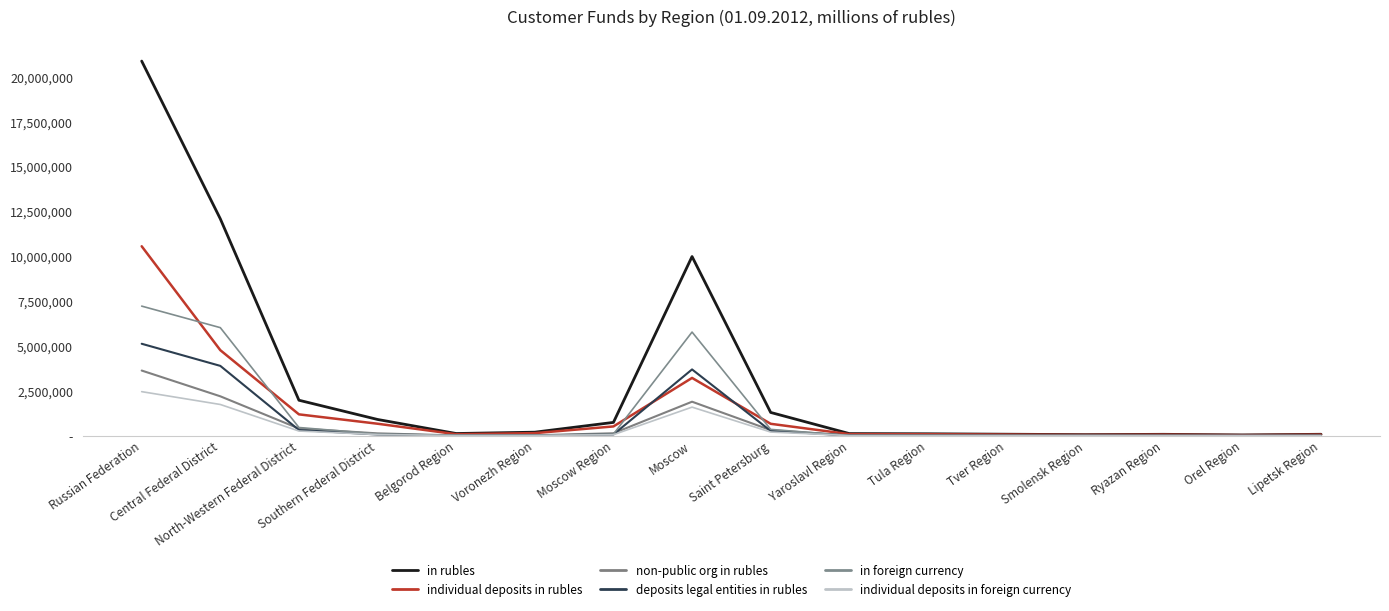

Reading left to right, what are all the values shown in this chart?

in rubles: 20888314	12093644	1979379	907028	123366	197821	743416	9990588	1298102	119679	108719	84325	60816	78927	43608	81199
individual deposits in rubles: 10563355	4770171	1191629	669309	84633	144963	518247	3223379	665284	87688	81386	65430	46790	60696	35124	61502
non-public org in rubles: 3634721	2198470	401208	132392	17447	25397	137478	1897106	312975	13709	11446	11712	7813	10293	4637	9068
deposits legal entities in rubles: 5127845	3894741	318148	68297	17950	22851	69700	3697593	269551	14412	13482	4535	4355	5309	2505	9080
in foreign currency: 7226282	6025880	458425	98619	24071	25392	88319	5780024	353362	10532	12843	9862	7039	7947	3340	10055
individual deposits in foreign currency: 2457994	1742414	261367	65670	10686	13052	57598	1594834	205443	8305	6977	5520	4145	4529	2312	4261